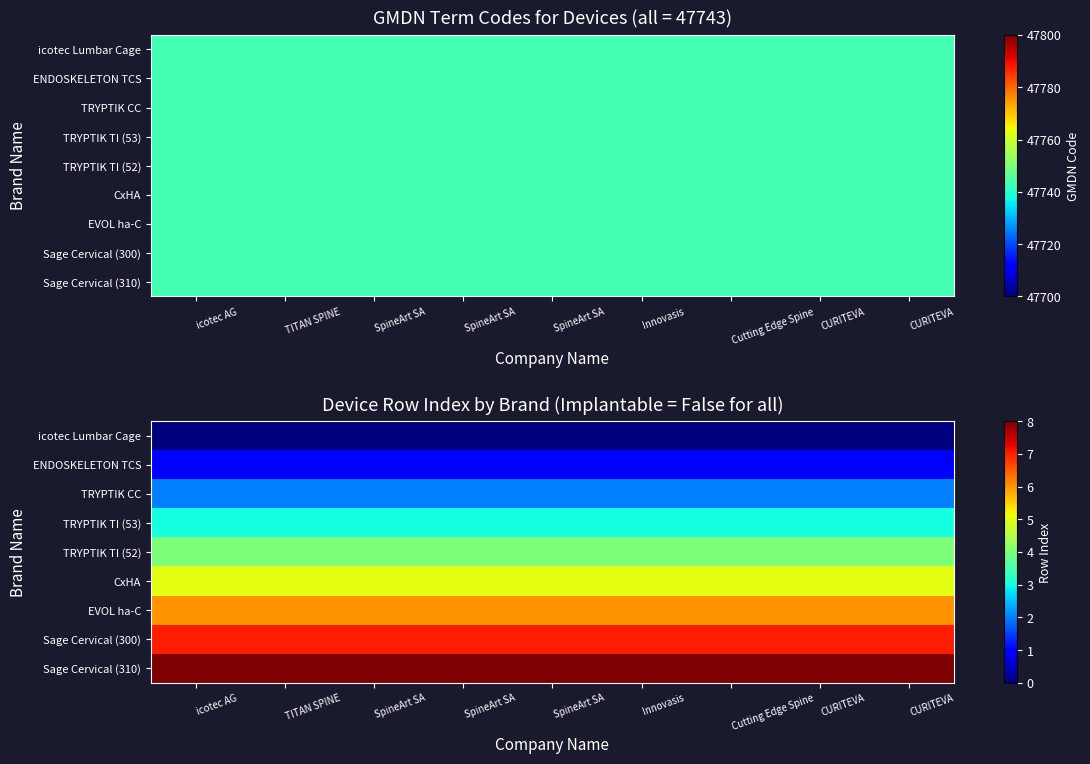

True or false: EVOL ha-C has a value of 6 at SpineArt SA.

True